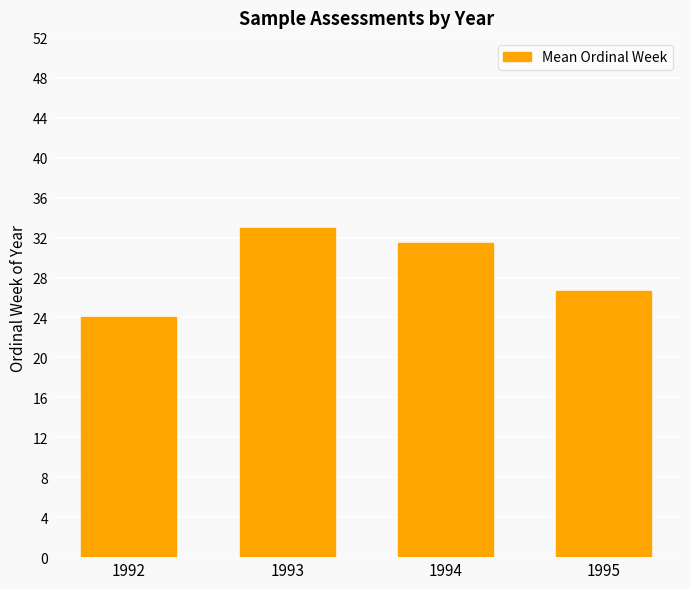

Which has a higher value, 1993 or 1992?

1993